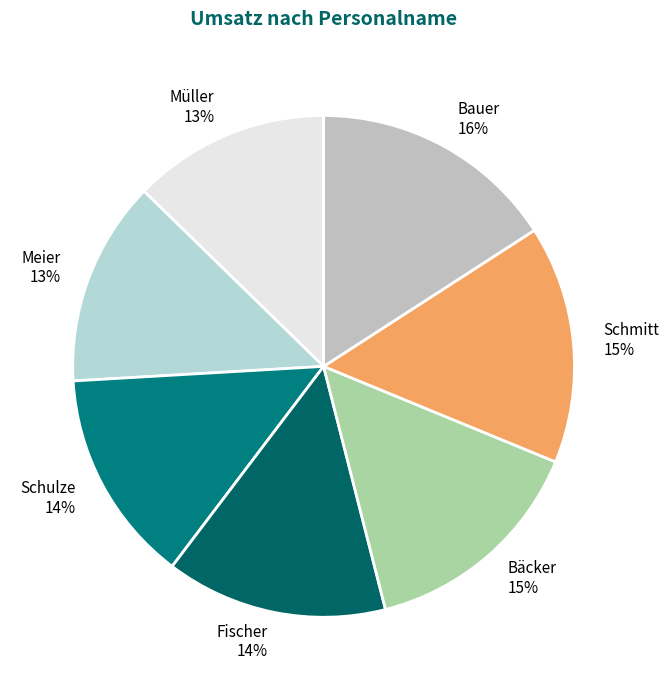

Does Bäcker represent more than half of the total?

No